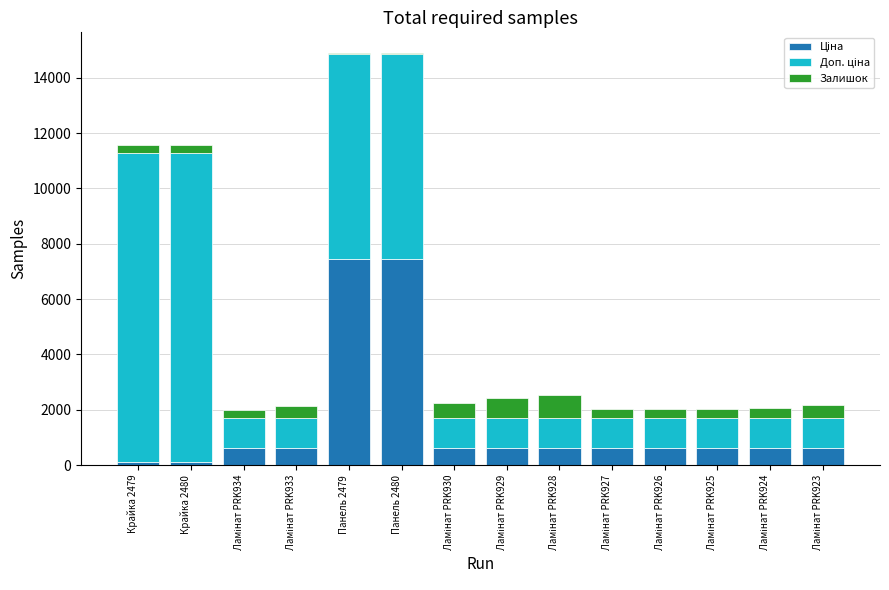

Which series has the widest spread of values?

Доп. ціна